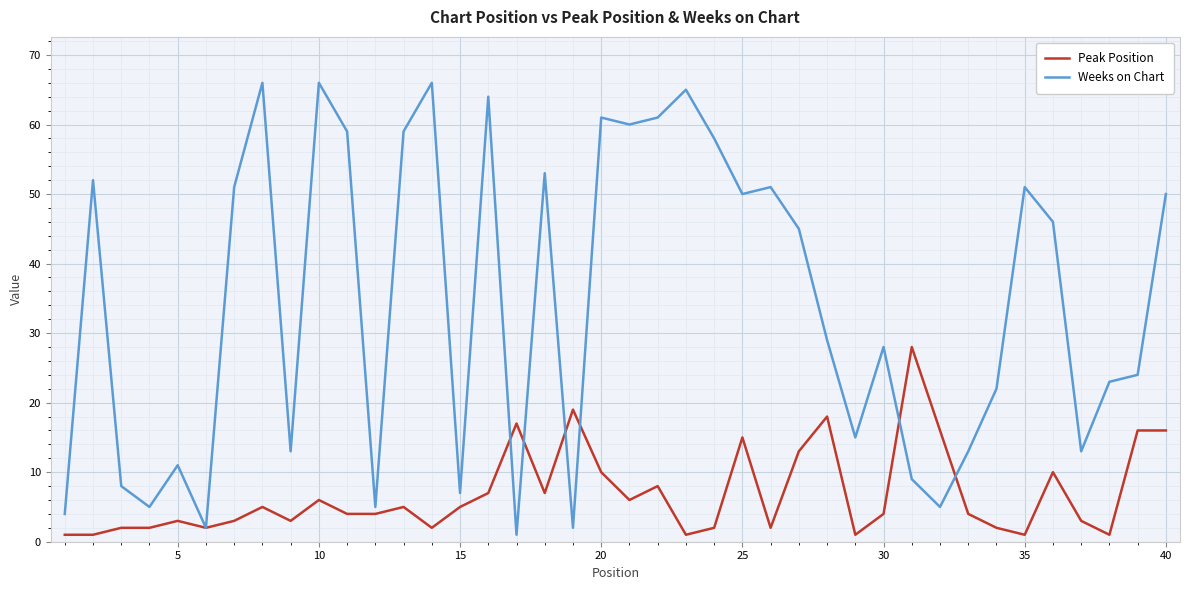

Rank the series by their average value, from lowest to highest.

Peak Position, Weeks on Chart